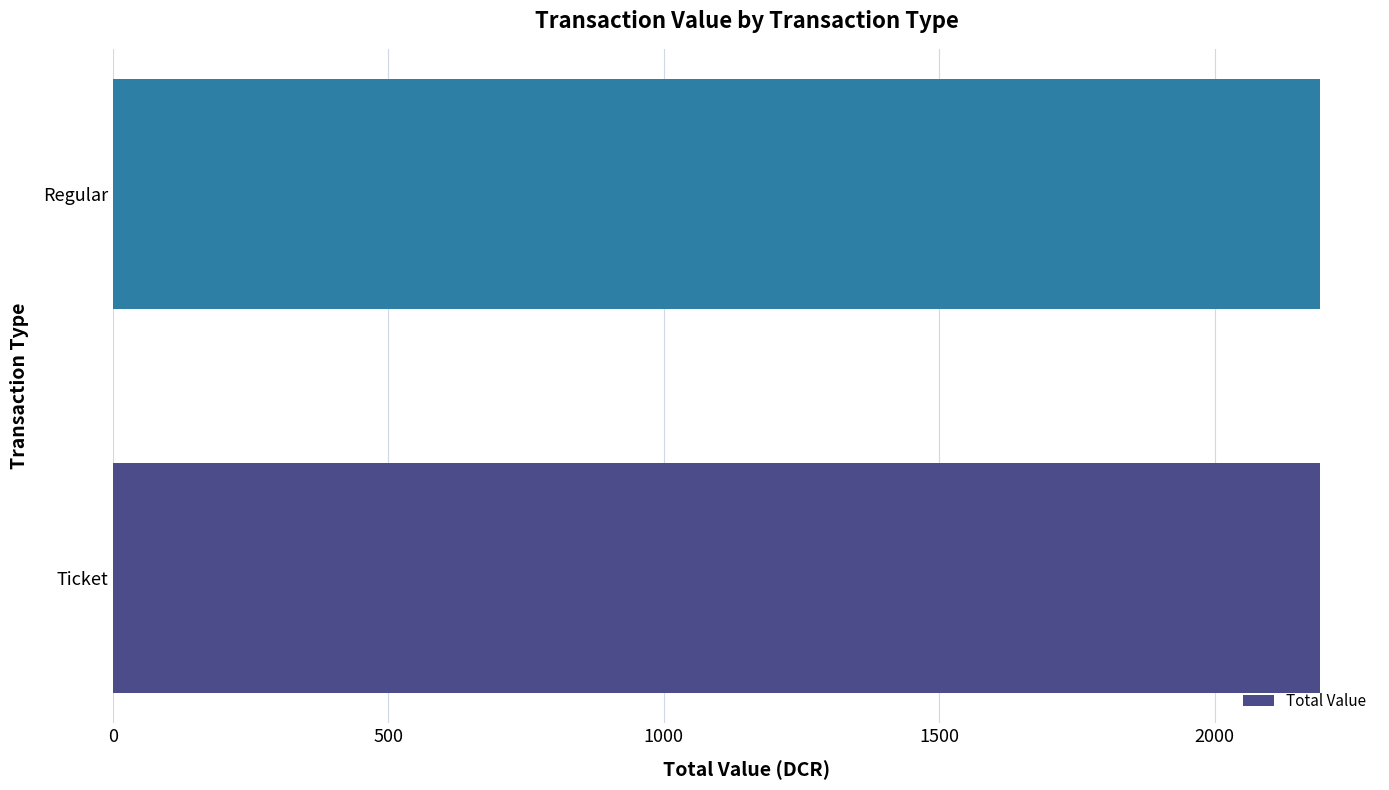

Which category has the lowest value in the Fee Value series?

Ticket